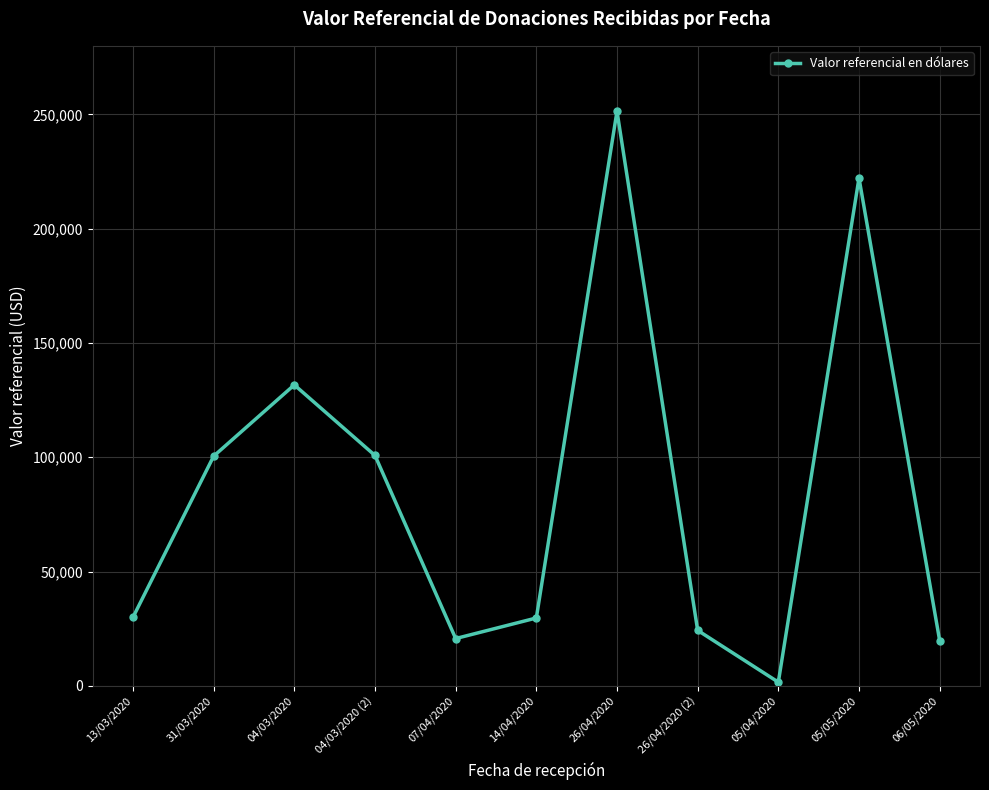

What is the maximum value shown in the chart?

251392.9